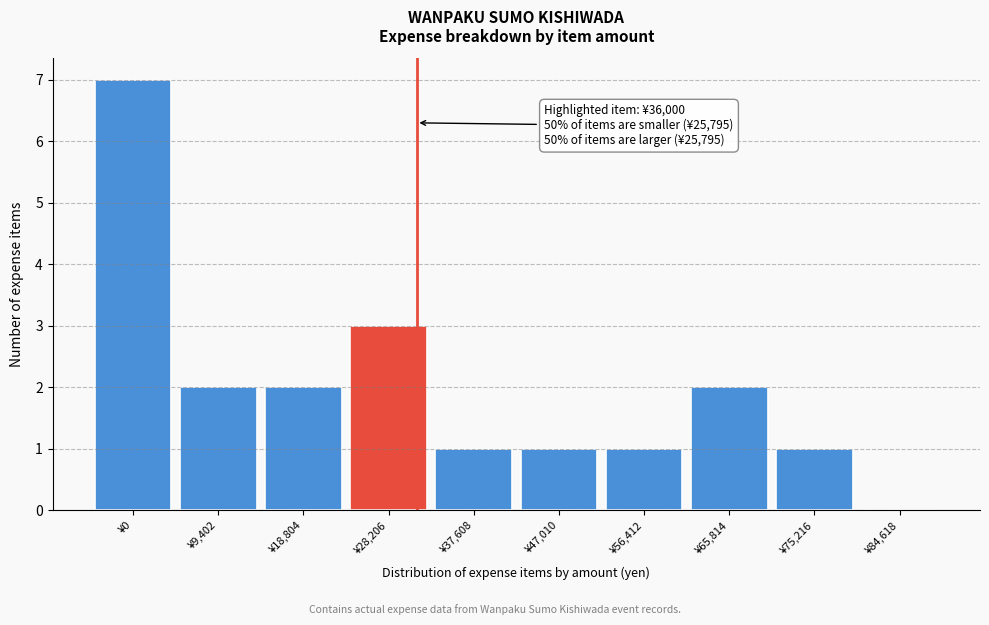

Reading left to right, what are all the values shown in this chart?

¥0=7	¥9,402=2	¥18,804=2	¥28,206=3	¥37,608=1	¥47,010=1	¥56,412=1	¥65,814=2	¥75,216=1	¥84,618=0